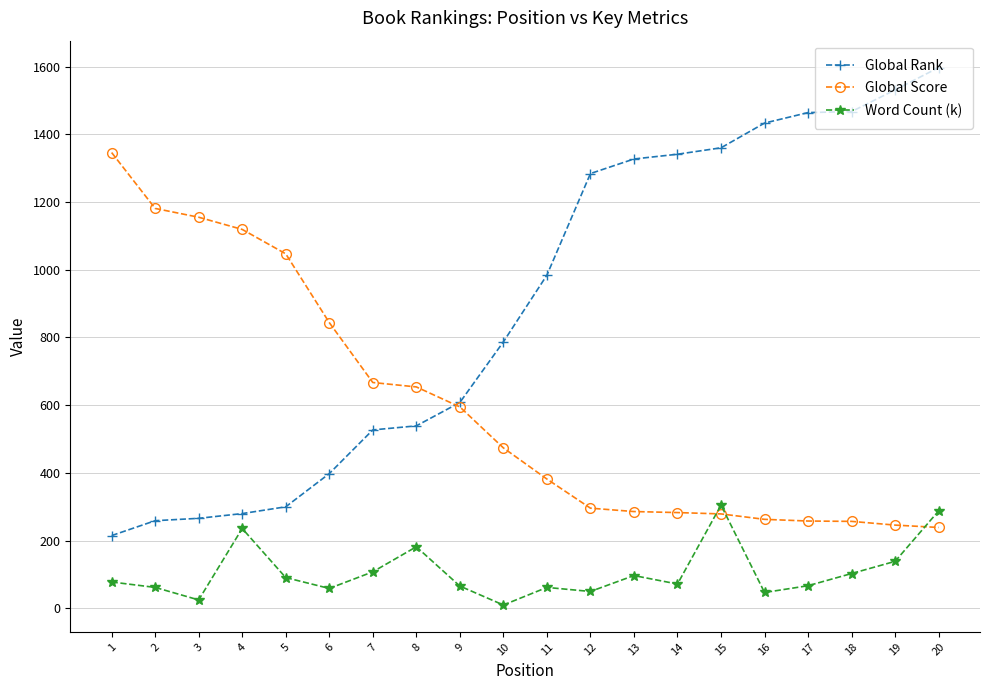

How many times do Word Count (k) and Global Score cross each other?

3